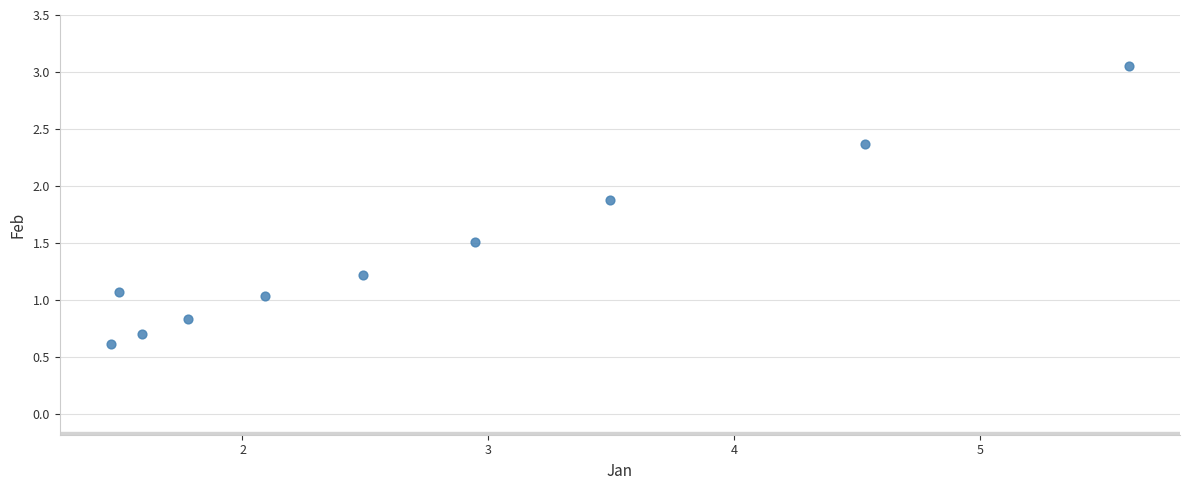

What is the average Y value?

1.4